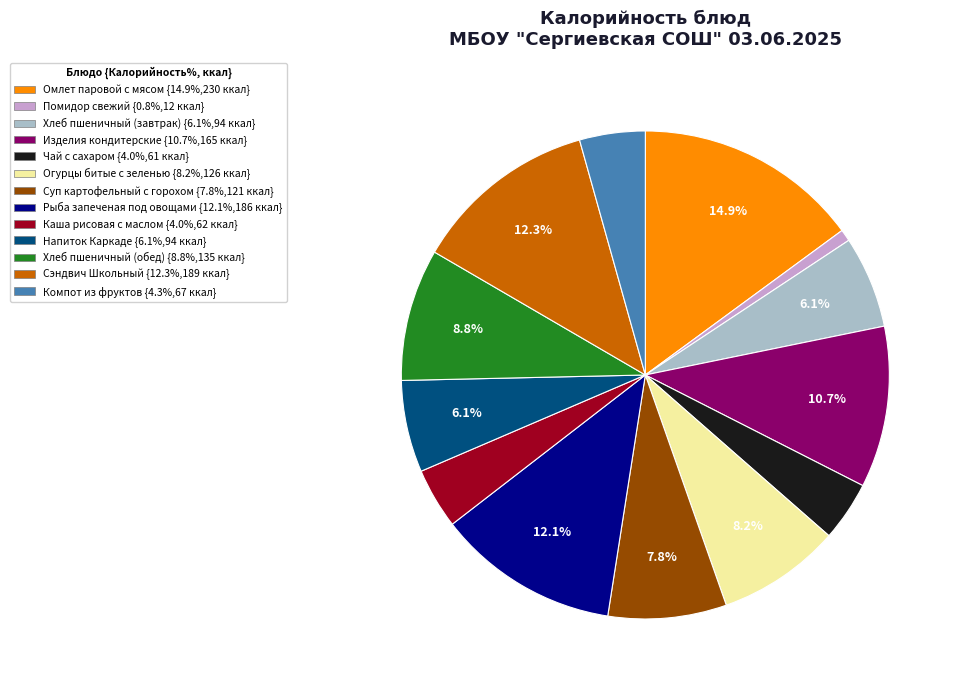

How many segments does this pie chart have?

13